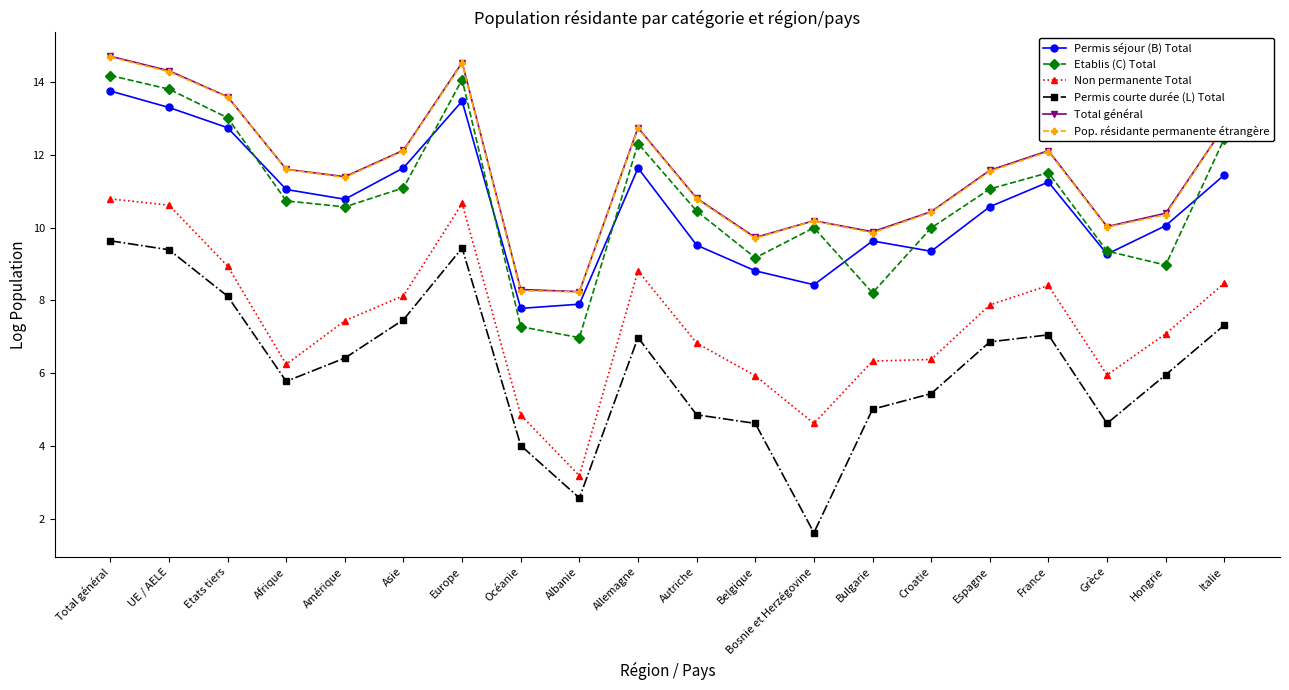

True or false: Permis courte durée (L) Total and Pop. résidante permanente étrangère intersect in this chart.

False